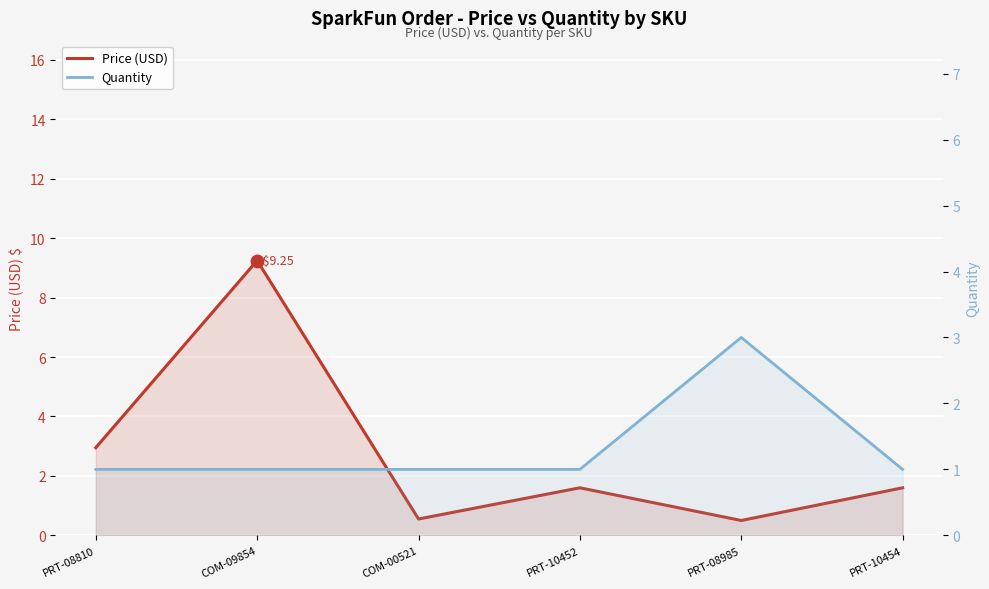

Which series contains the highest Y value?

Price (USD)